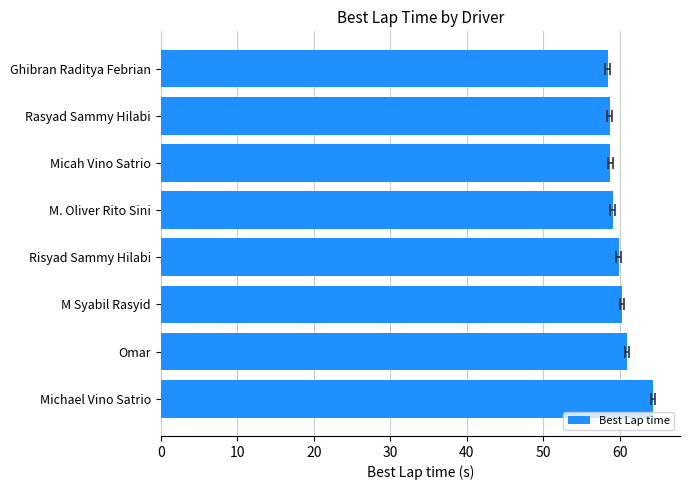

What is the difference between the maximum and minimum values?

5.9